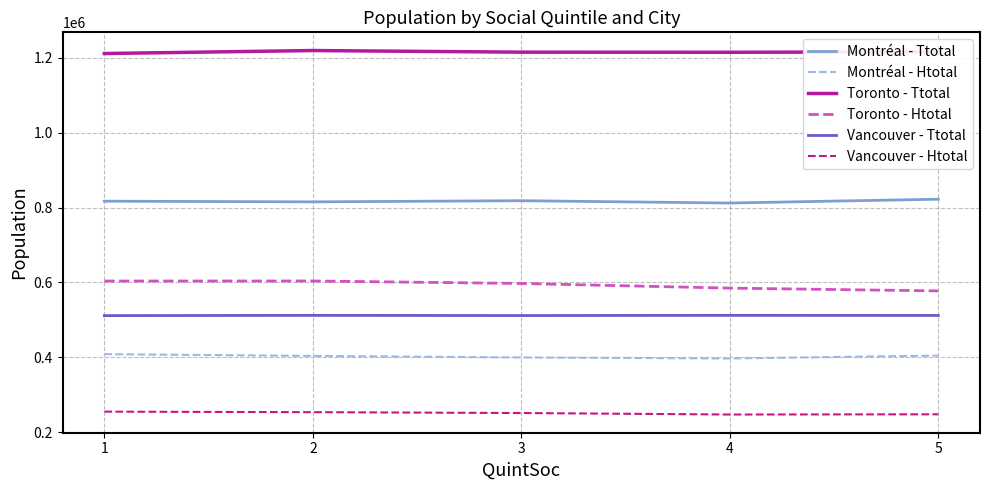

Rank the series at 4 from highest to lowest value.

Toronto - Ttotal, Montréal - Ttotal, Toronto - Htotal, Vancouver - Ttotal, Montréal - Htotal, Vancouver - Htotal